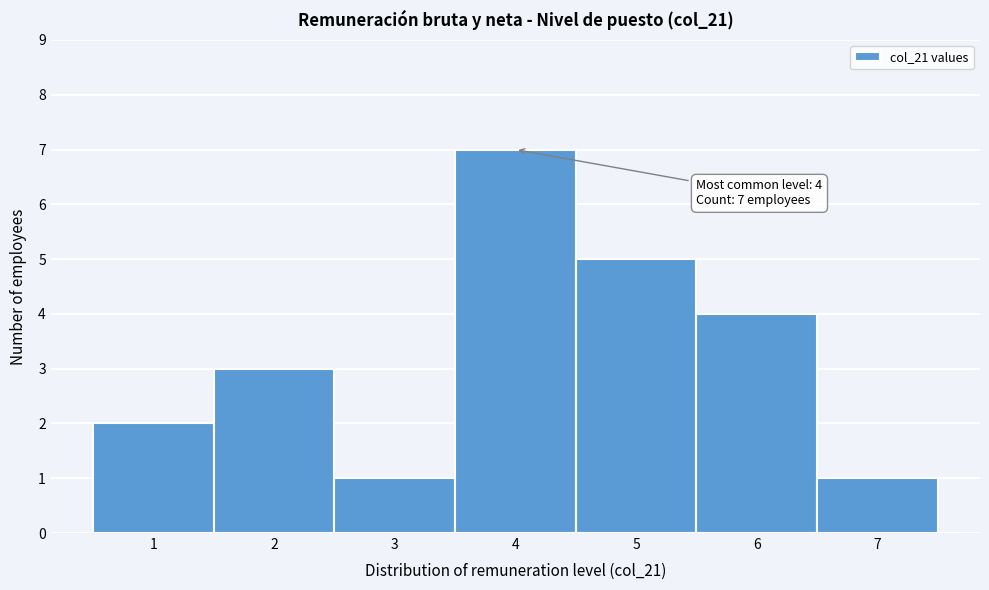

Over which range of the x-axis is the bar tallest?

3.5 to 4.5